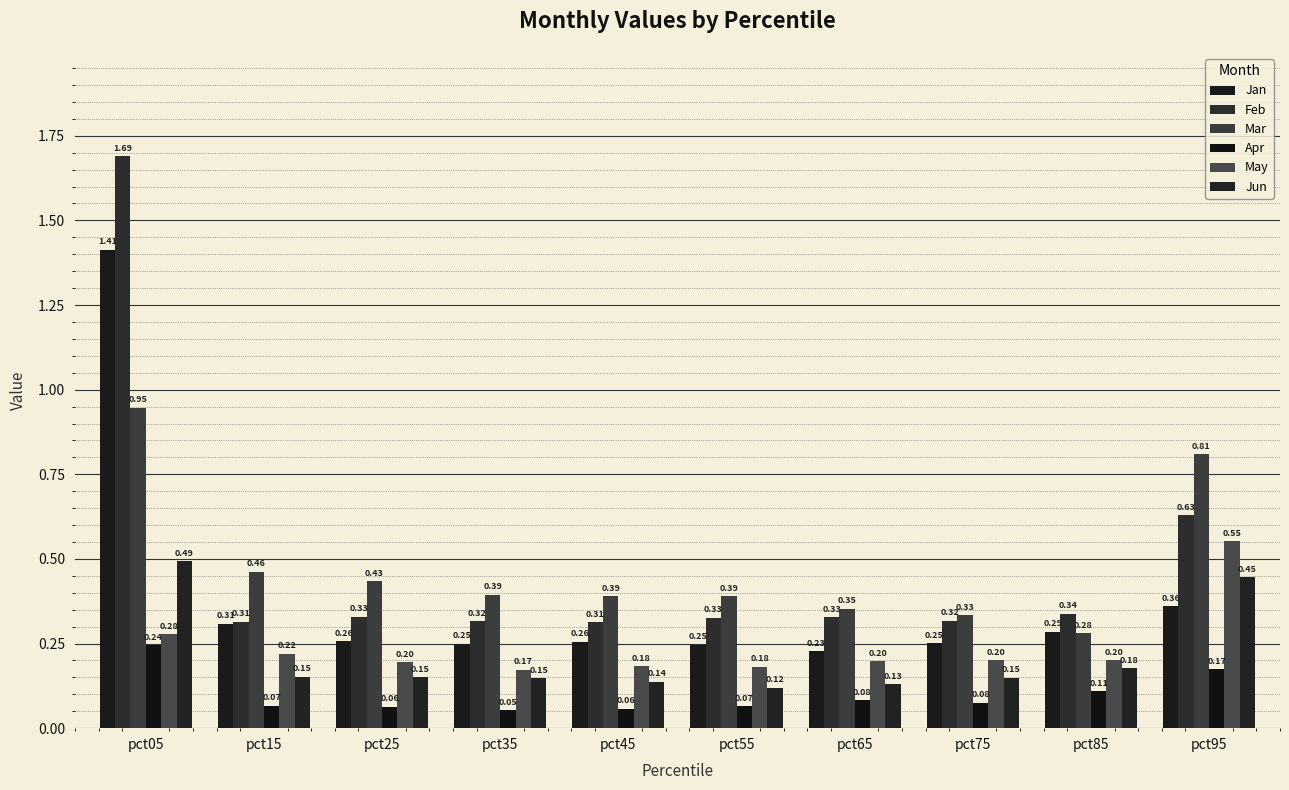

Reading left to right, list all the values displayed in this chart.

Jan: 1.4	0.3	0.3	0.2	0.3	0.2	0.2	0.3	0.3	0.4
Feb: 1.7	0.3	0.3	0.3	0.3	0.3	0.3	0.3	0.3	0.6
Mar: 0.9	0.5	0.4	0.4	0.4	0.4	0.4	0.3	0.3	0.8
Apr: 0.2	0.1	0.1	0.1	0.1	0.1	0.1	0.1	0.1	0.2
May: 0.3	0.2	0.2	0.2	0.2	0.2	0.2	0.2	0.2	0.6
Jun: 0.5	0.2	0.2	0.1	0.1	0.1	0.1	0.1	0.2	0.4